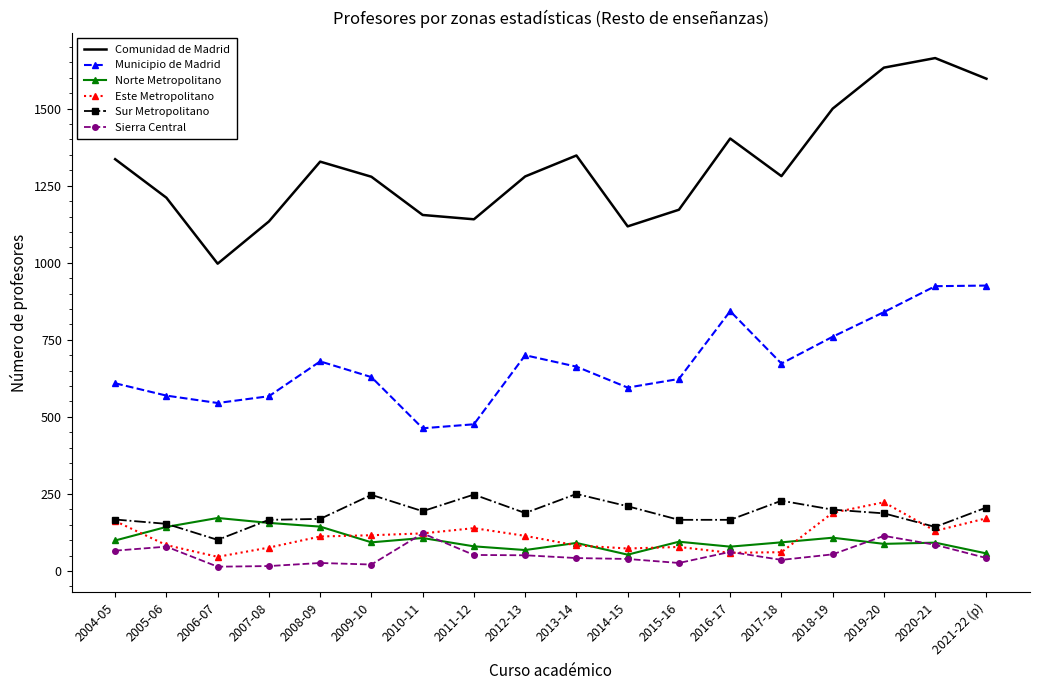

What is the greatest value displayed?

1664